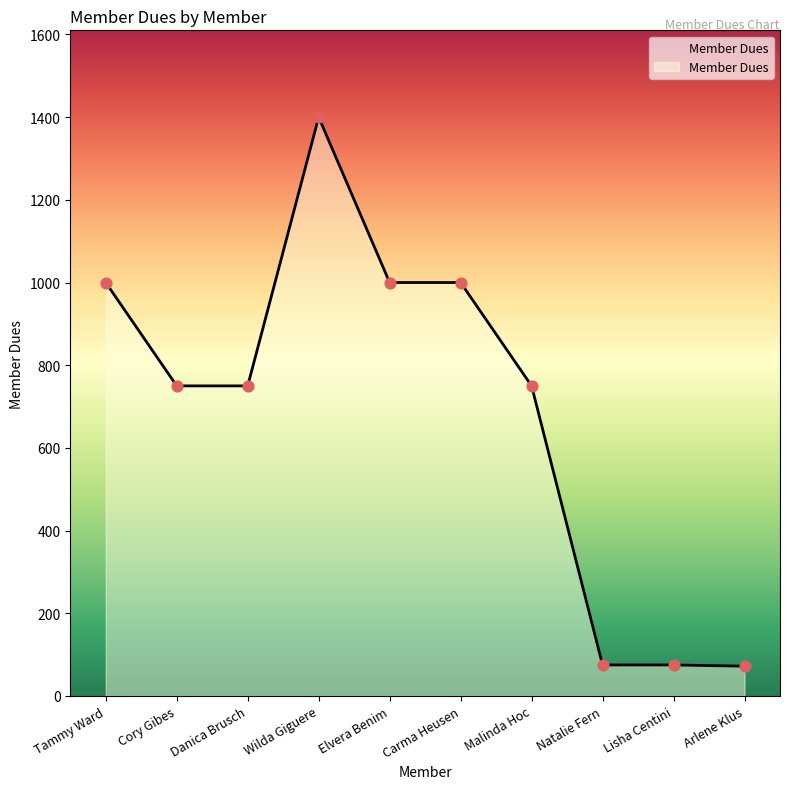

What is the change in value from Elvera Benim to Lisha Centini?

-925